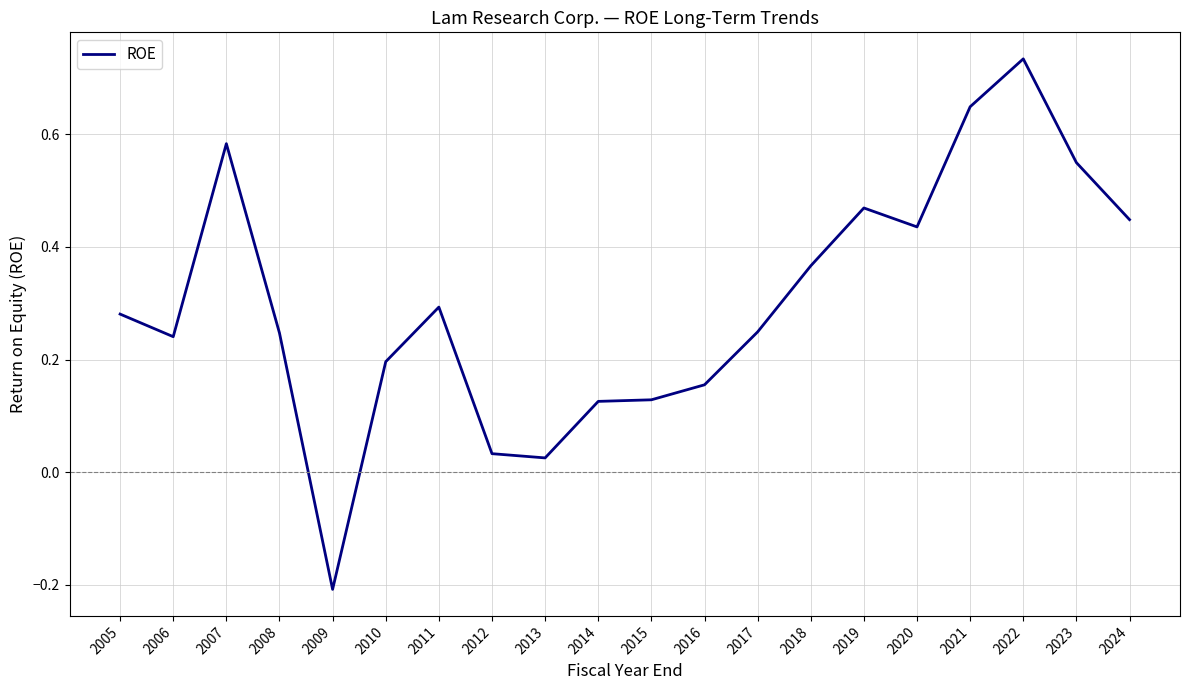

How many positive values are there?

19